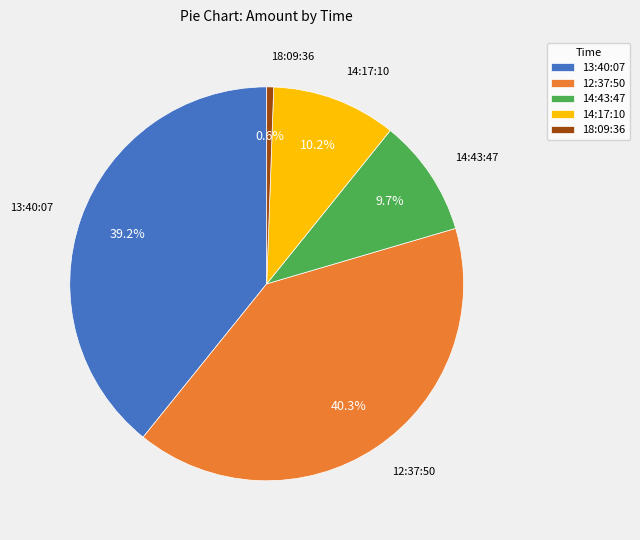

Is it true that 13:40:07 is 39% of the pie?

True